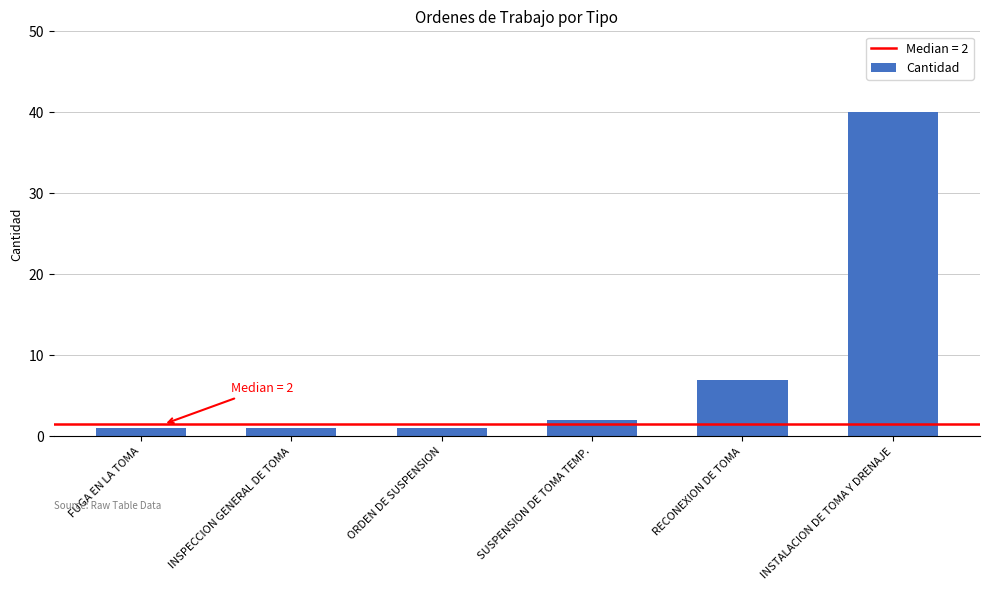

Read the value at RECONEXION DE TOMA.

7